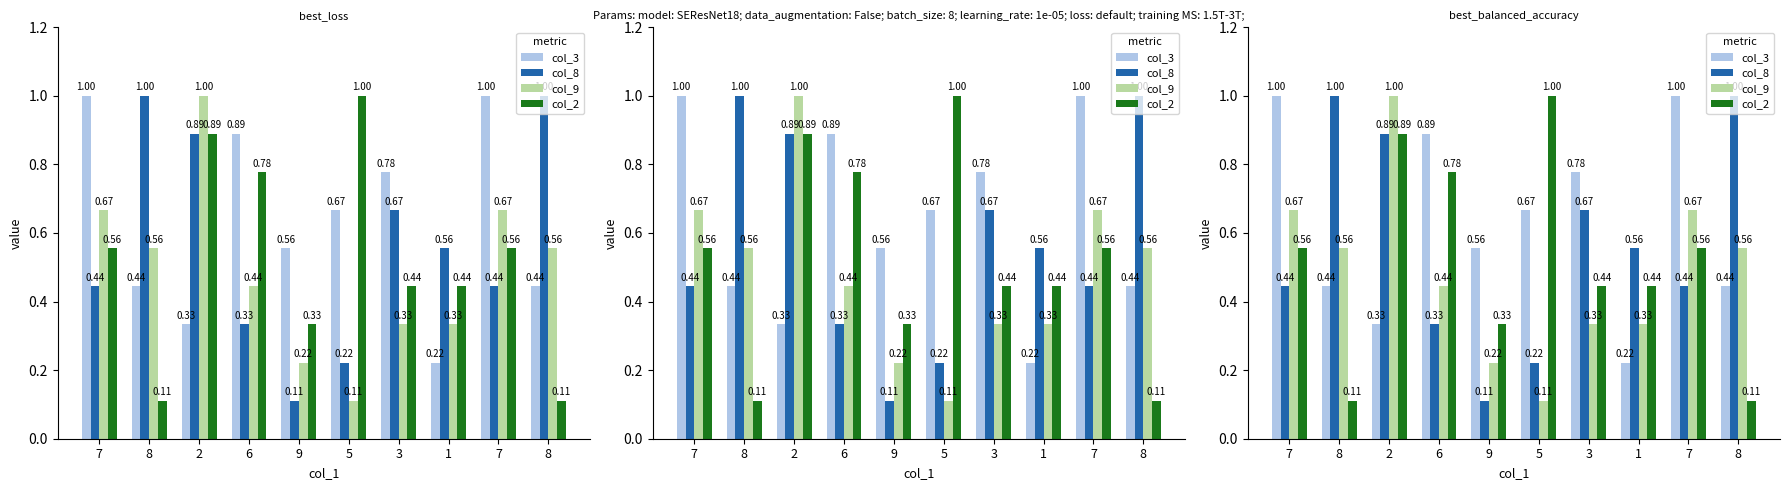

True or false: col_2 has a value of 0.3 at 9.

True